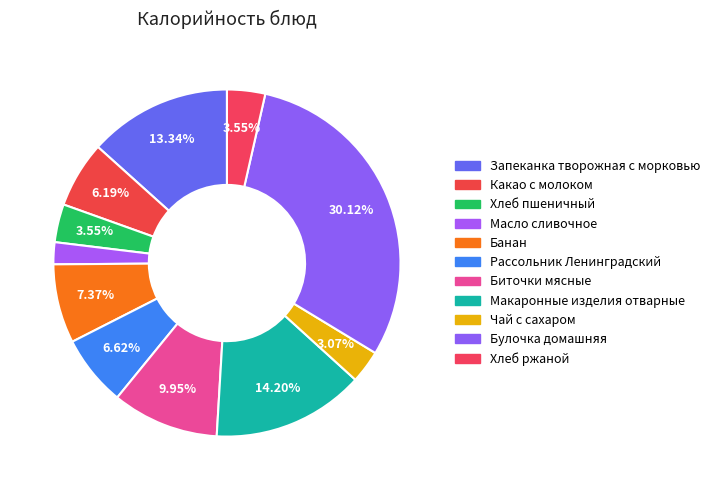

Count the number of slices in the pie.

11